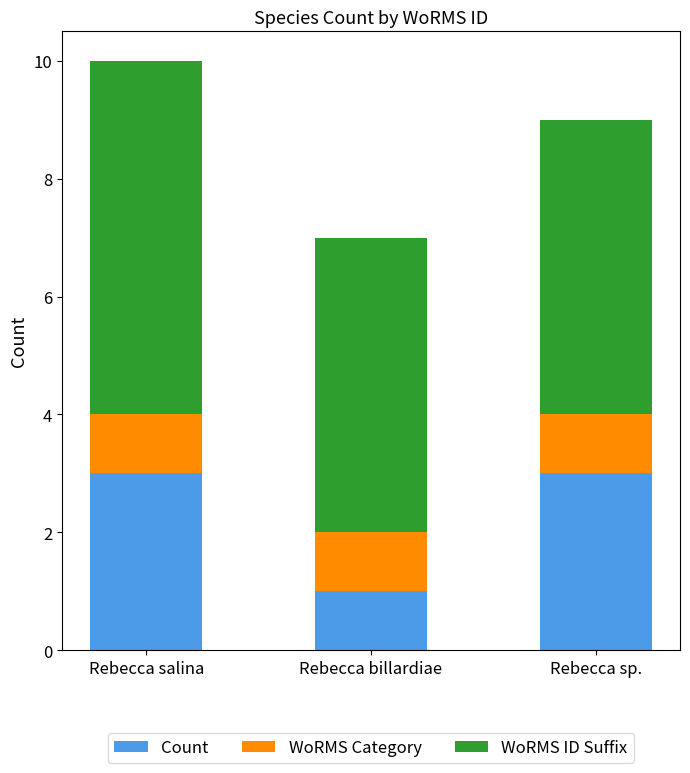

Which category has the lowest value in the Count series?

Rebecca billardiae